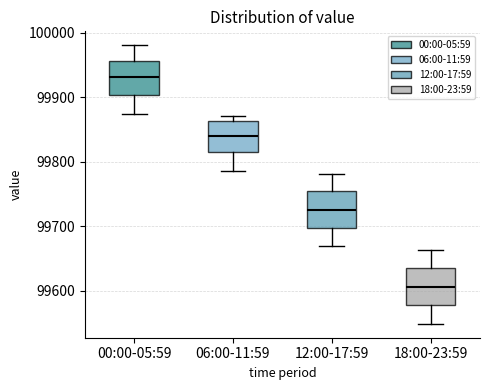

Reading left to right, read every box against the y-axis: the position of its median line, the range the box covers, and the ends of its whiskers. The values are not printed on the chart, so give them approximately, as read against the axis.

00:00-05:59: median 99930, box 99900 to 99960, whiskers 99870 to 99980
06:00-11:59: median 99840, box 99810 to 99860, whiskers 99790 to 99870
12:00-17:59: median 99730, box 99700 to 99750, whiskers 99670 to 99780
18:00-23:59: median 99610, box 99580 to 99630, whiskers 99550 to 99660